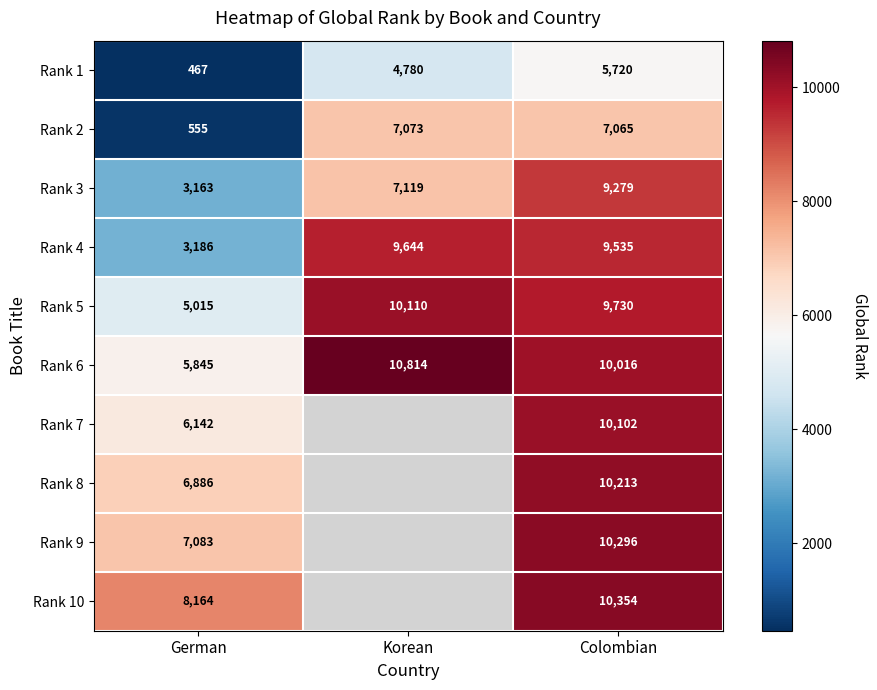

True or false: Rank 9 has a value of 17966.3 at Colombian.

False